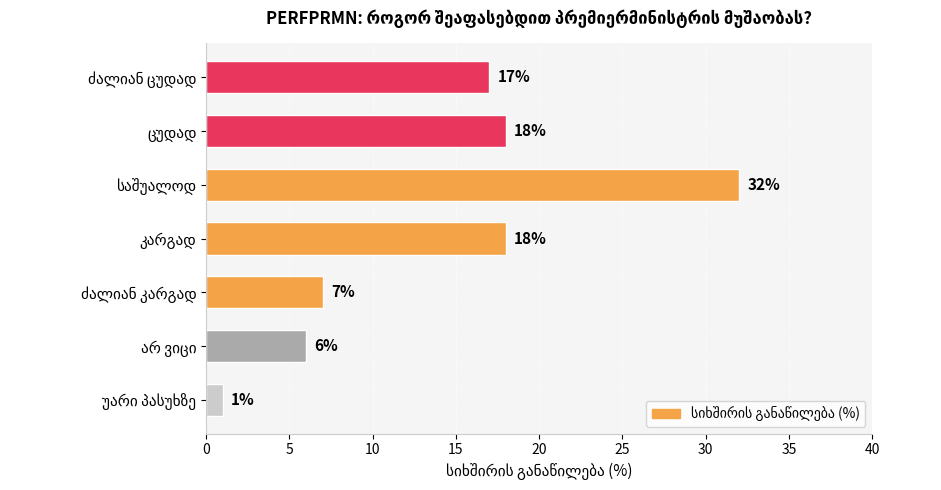

Reading top to bottom, list all the values displayed in this chart.

17	18	32	18	7	6	1